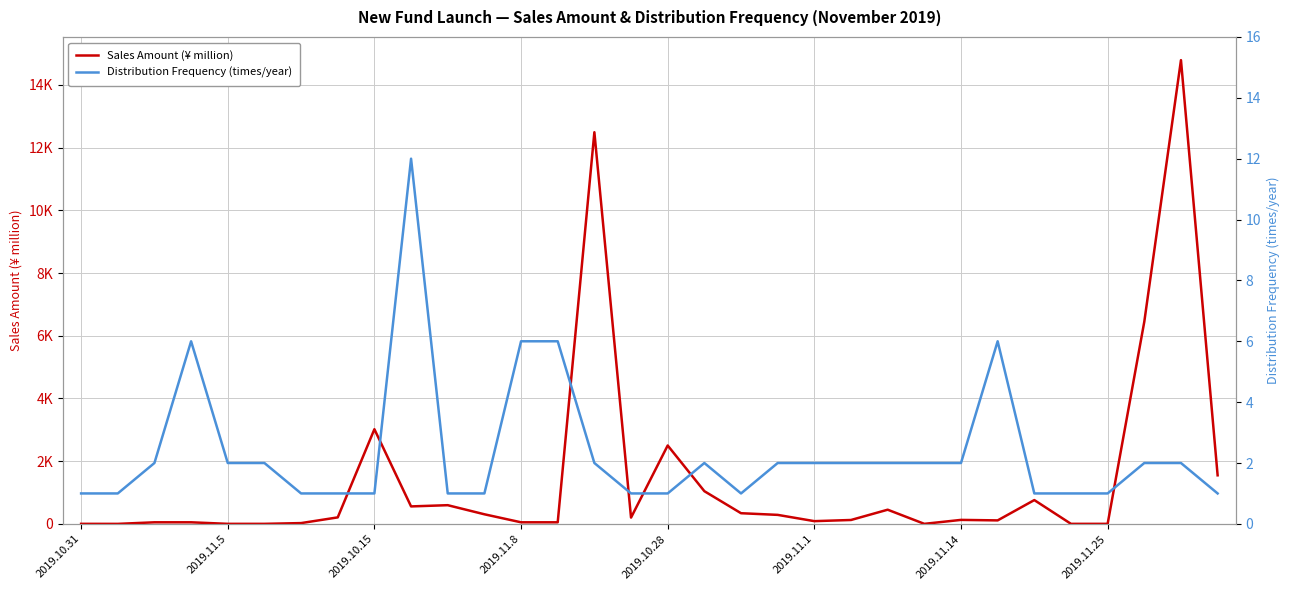

Which series has the largest total across all categories?

Sales Amount (¥ million)